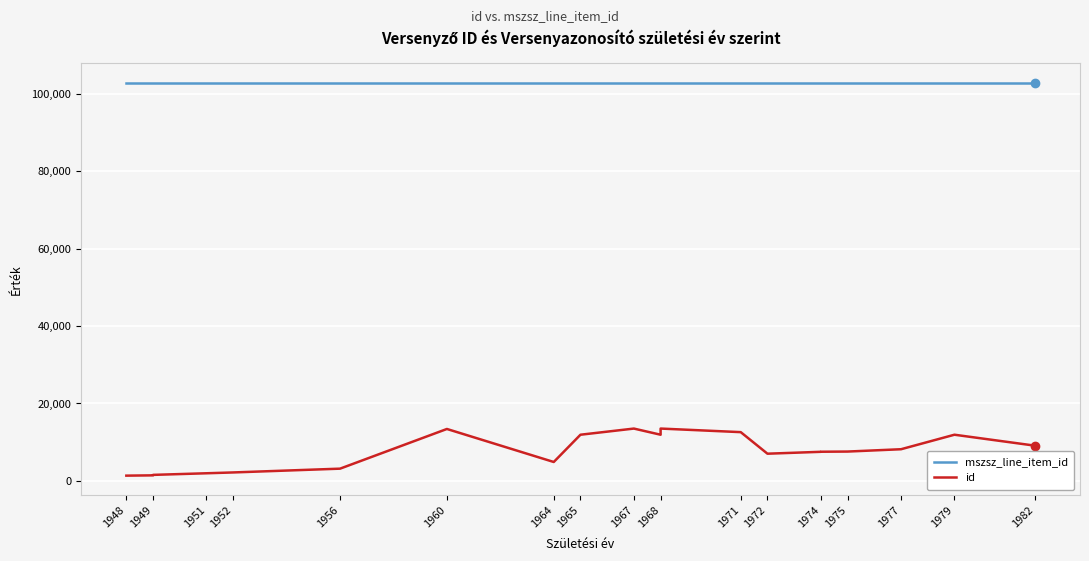

Is the value of mszsz_line_item_id at 1960 greater than the value of id at 1971?

Yes